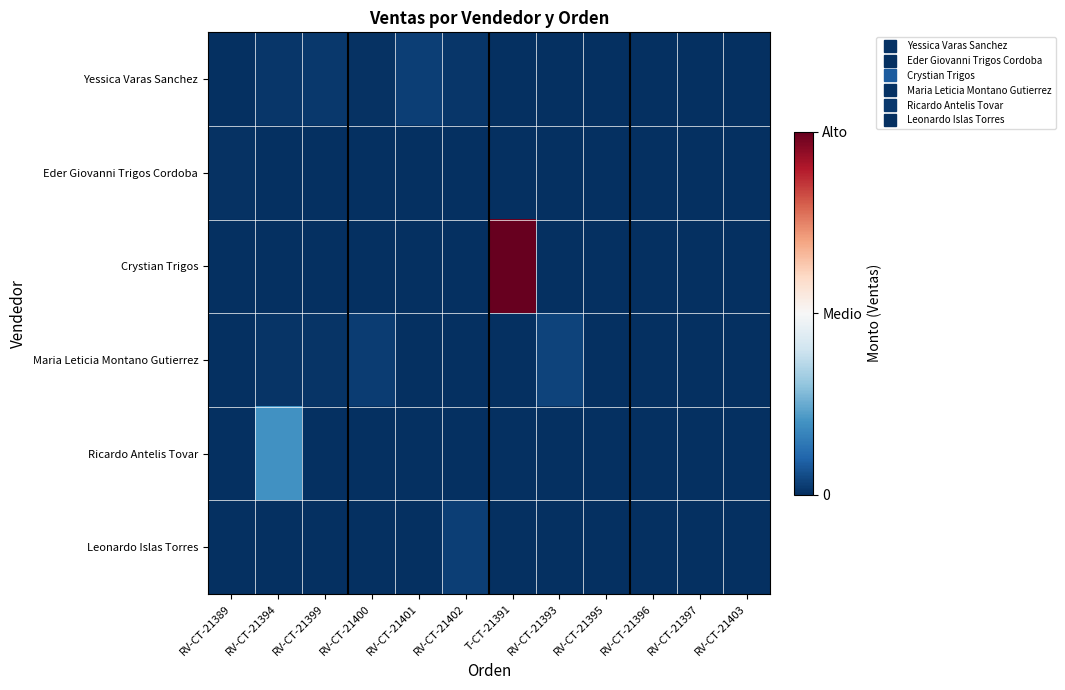

Reading left to right, list all the values displayed in this chart.

Yessica Varas Sanchez: RV-CT-21389=-39.7	RV-CT-21394=-38.9	RV-CT-21399=-38.7	RV-CT-21400=-39.4	RV-CT-21401=-37.7	RV-CT-21402=-38.9	T-CT-21391=-40.0	RV-CT-21393=-40.0	RV-CT-21395=-40.0	RV-CT-21396=-40.0	RV-CT-21397=-40.0	RV-CT-21403=-40.0
Eder Giovanni Trigos Cordoba: RV-CT-21389=-39.4	RV-CT-21394=-40.0	RV-CT-21399=-40.0	RV-CT-21400=-40.0	RV-CT-21401=-40.0	RV-CT-21402=-40.0	T-CT-21391=-40.0	RV-CT-21393=-40.0	RV-CT-21395=-40.0	RV-CT-21396=-40.0	RV-CT-21397=-40.0	RV-CT-21403=-40.0
Crystian Trigos: RV-CT-21389=-40.0	RV-CT-21394=-40.0	RV-CT-21399=-40.0	RV-CT-21400=-40.0	RV-CT-21401=-40.0	RV-CT-21402=-40.0	T-CT-21391=40.0	RV-CT-21393=-40.0	RV-CT-21395=-40.0	RV-CT-21396=-40.0	RV-CT-21397=-40.0	RV-CT-21403=-40.0
Maria Leticia Montano Gutierrez: RV-CT-21389=-40.0	RV-CT-21394=-39.3	RV-CT-21399=-39.3	RV-CT-21400=-38.0	RV-CT-21401=-40.0	RV-CT-21402=-40.0	T-CT-21391=-40.0	RV-CT-21393=-36.9	RV-CT-21395=-40.0	RV-CT-21396=-40.0	RV-CT-21397=-40.0	RV-CT-21403=-40.0
Ricardo Antelis Tovar: RV-CT-21389=-40.0	RV-CT-21394=-24.2	RV-CT-21399=-40.0	RV-CT-21400=-40.0	RV-CT-21401=-40.0	RV-CT-21402=-40.0	T-CT-21391=-40.0	RV-CT-21393=-40.0	RV-CT-21395=-40.0	RV-CT-21396=-40.0	RV-CT-21397=-40.0	RV-CT-21403=-40.0
Leonardo Islas Torres: RV-CT-21389=-40.0	RV-CT-21394=-40.0	RV-CT-21399=-40.0	RV-CT-21400=-40.0	RV-CT-21401=-40.0	RV-CT-21402=-37.8	T-CT-21391=-40.0	RV-CT-21393=-40.0	RV-CT-21395=-40.0	RV-CT-21396=-40.0	RV-CT-21397=-40.0	RV-CT-21403=-40.0